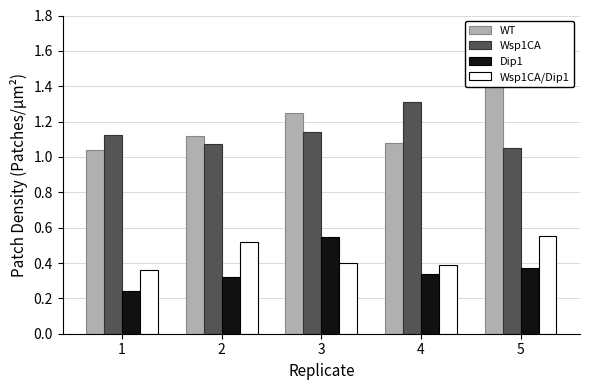

What is the difference between the second highest and minimum values in the Wsp1CA/Dip1 series?

0.2